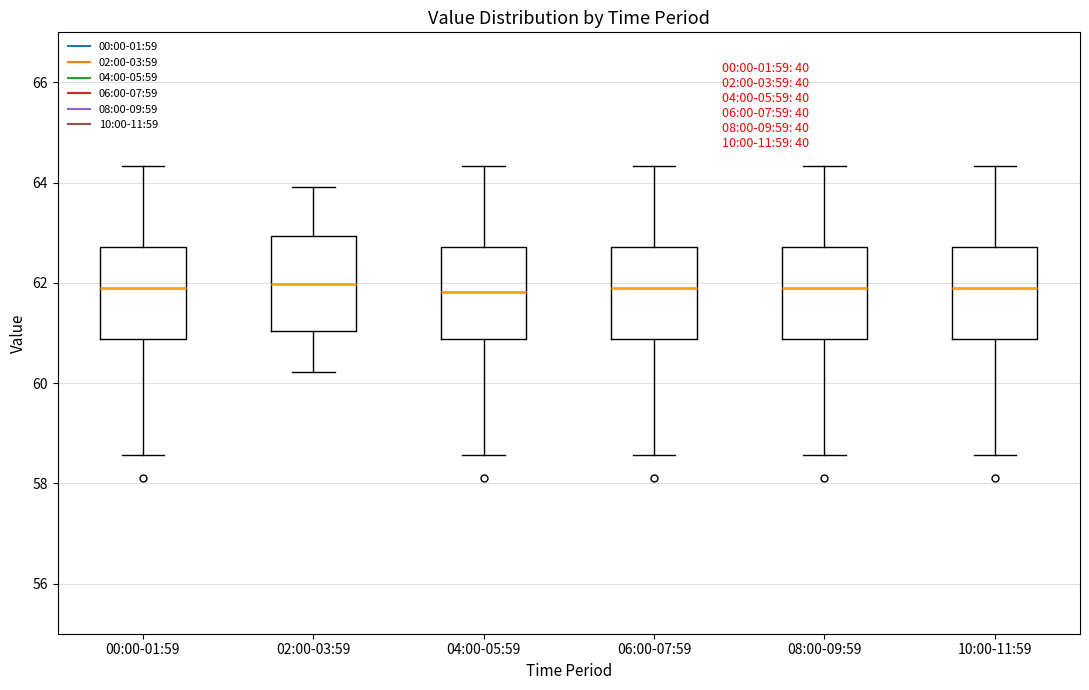

Reading left to right, read every box against the y-axis: the position of its median line, the range the box covers, and the ends of its whiskers. The values are not printed on the chart, so give them approximately, as read against the axis.

00:00-01:59: median 61.8, box 60.8 to 62.8, whiskers 58.6 to 64.4
02:00-03:59: median 62.0, box 61.0 to 63.0, whiskers 60.2 to 64.0
04:00-05:59: median 61.8, box 60.8 to 62.8, whiskers 58.6 to 64.4
06:00-07:59: median 61.8, box 60.8 to 62.8, whiskers 58.6 to 64.4
08:00-09:59: median 61.8, box 60.8 to 62.8, whiskers 58.6 to 64.4
10:00-11:59: median 61.8, box 60.8 to 62.8, whiskers 58.6 to 64.4